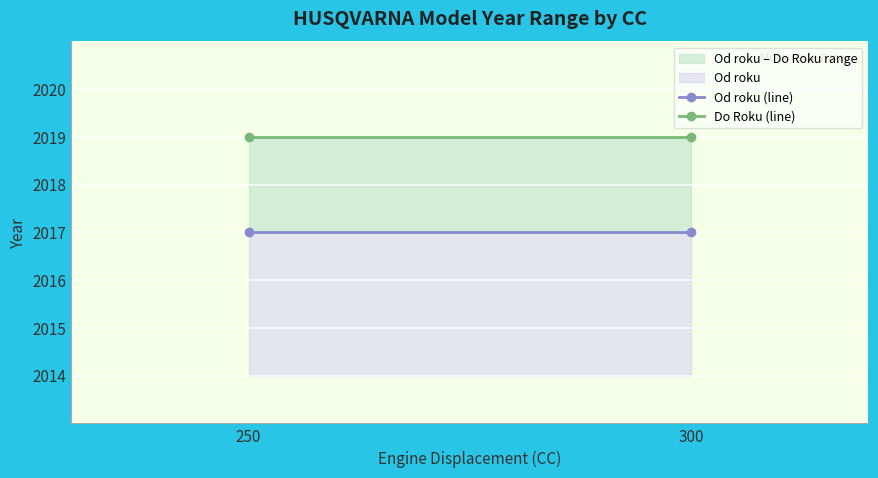

What is the difference between the highest and lowest values at 300?

2